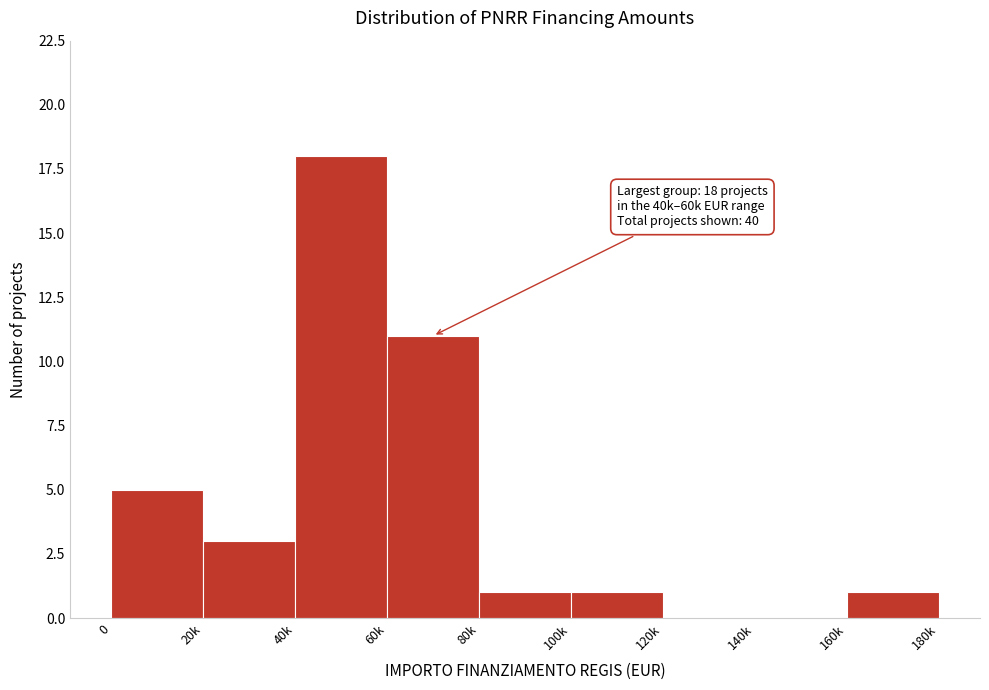

Reading left to right, extract all data points from this chart.

0=5	20k=3	40k=18	60k=11	80k=1	100k=1	120k=0	140k=0	160k=1